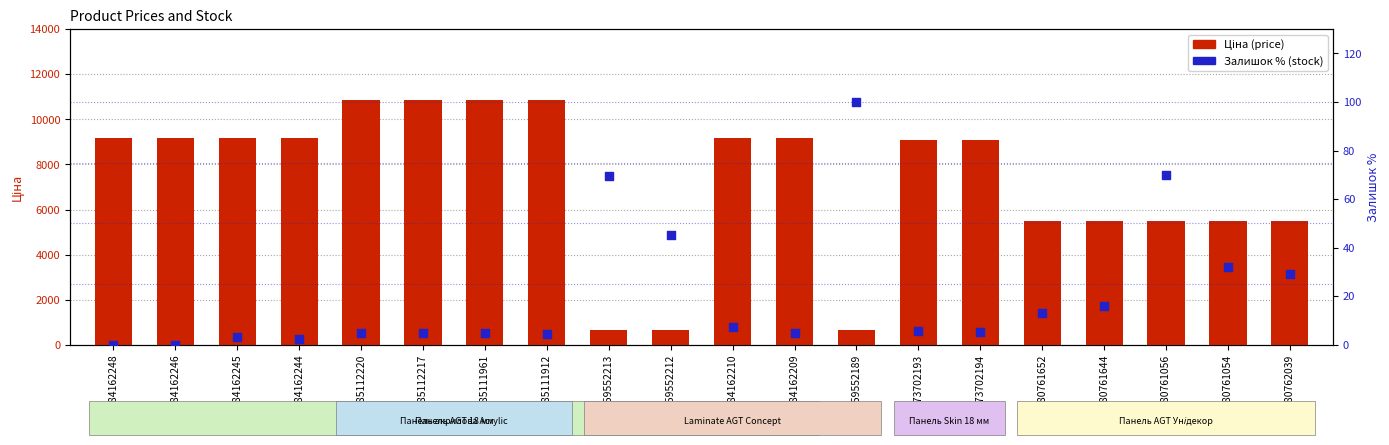

Which series has the largest Y range (max minus min)?

Ціна (price)